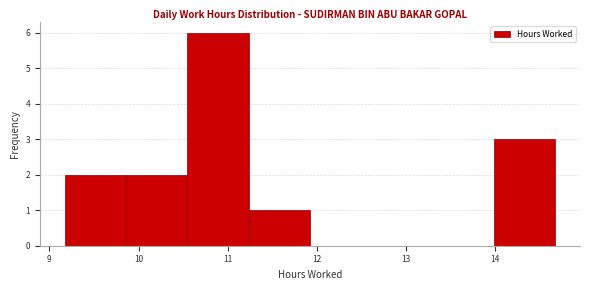

Which range on the x-axis has the tallest bar?

10.5 to 11.2